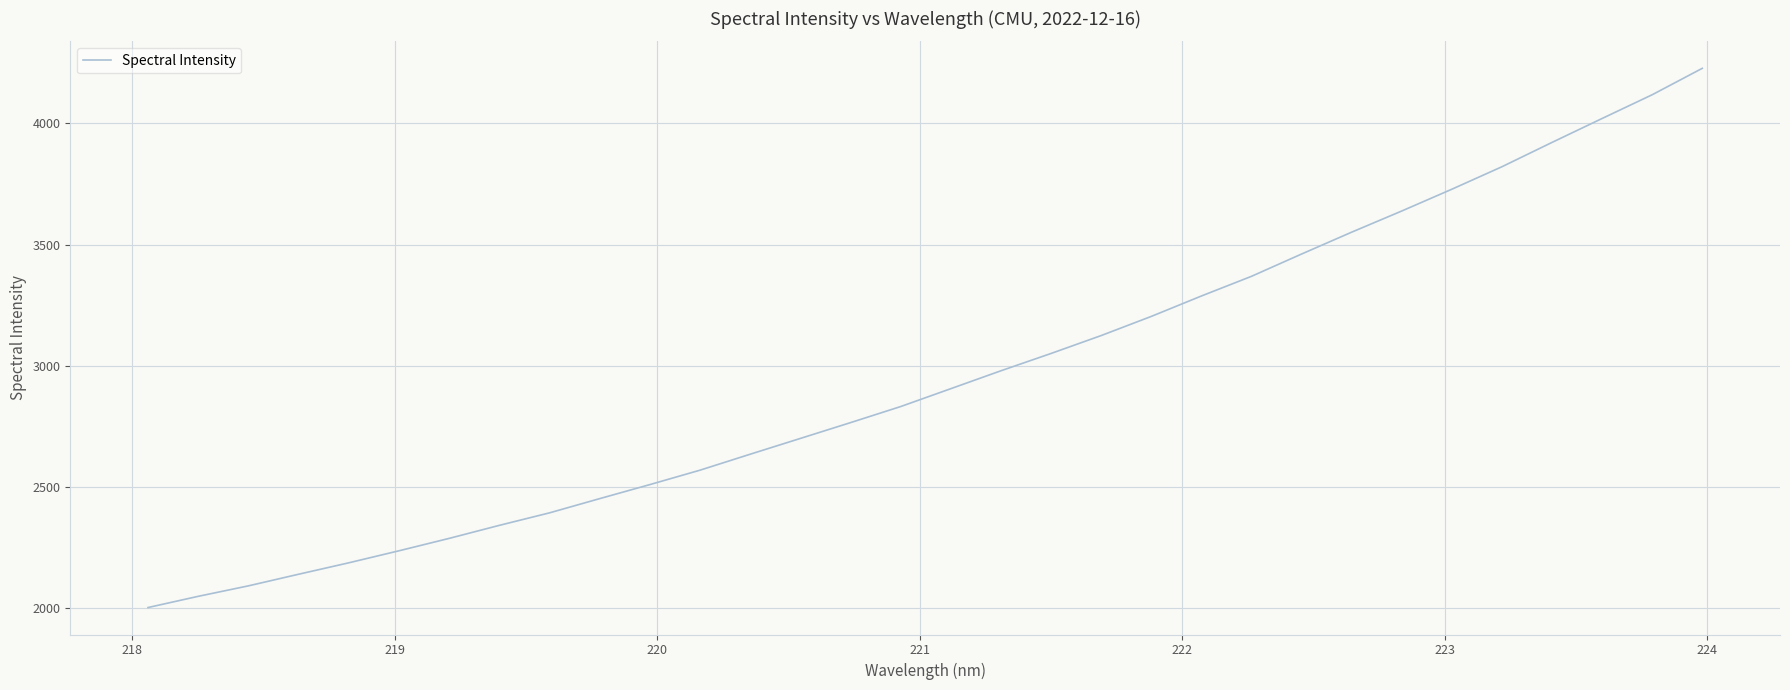

Does the chart have visible grid lines?

Yes